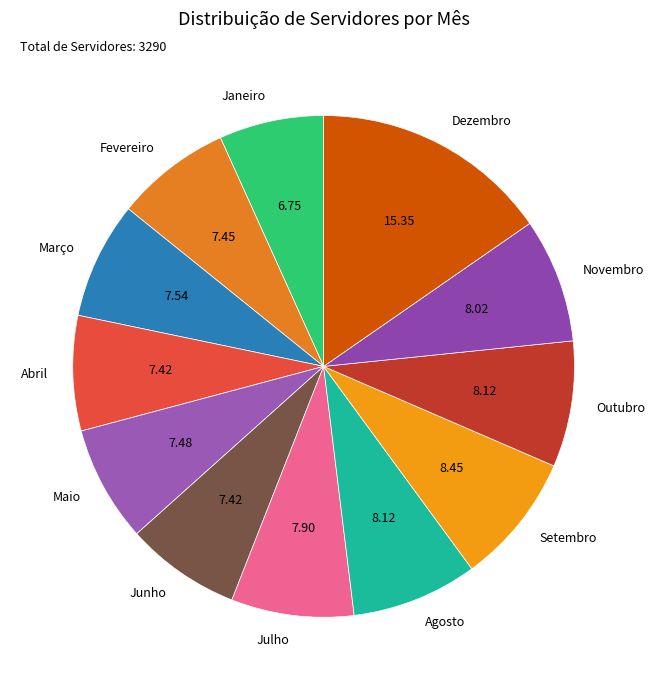

Is there a majority slice in this chart?

No